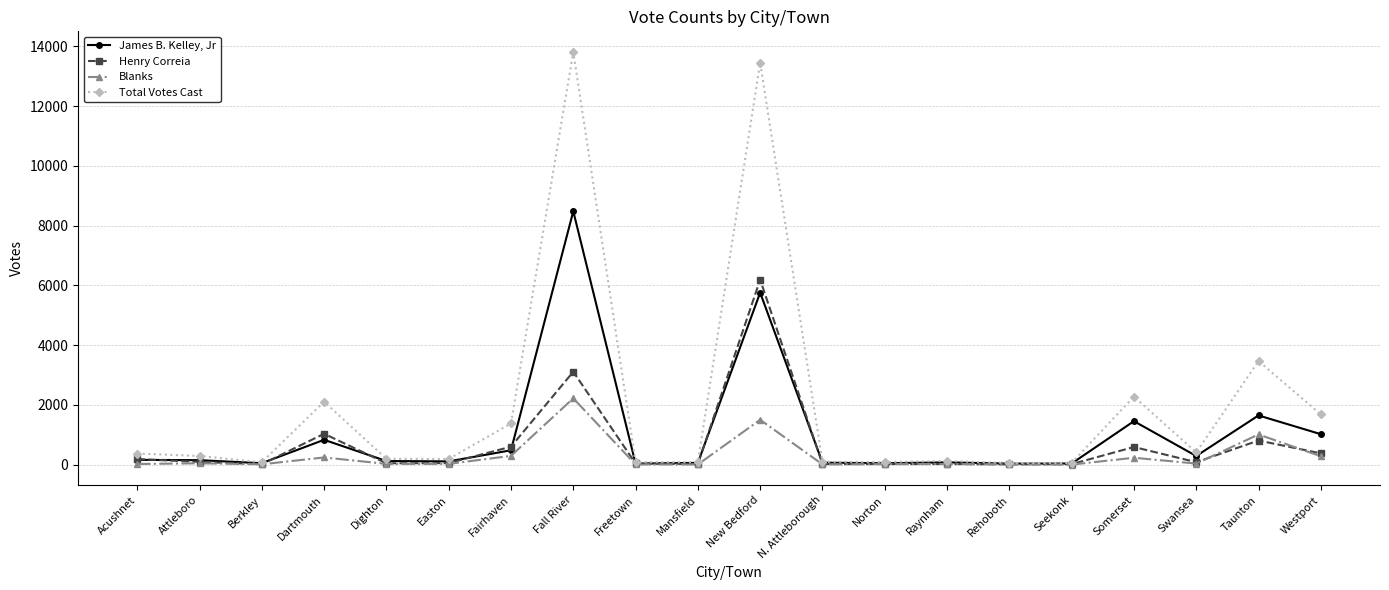

Rank the series by their maximum value, from highest to lowest.

Total Votes Cast, James B. Kelley, Jr, Henry Correia, Blanks